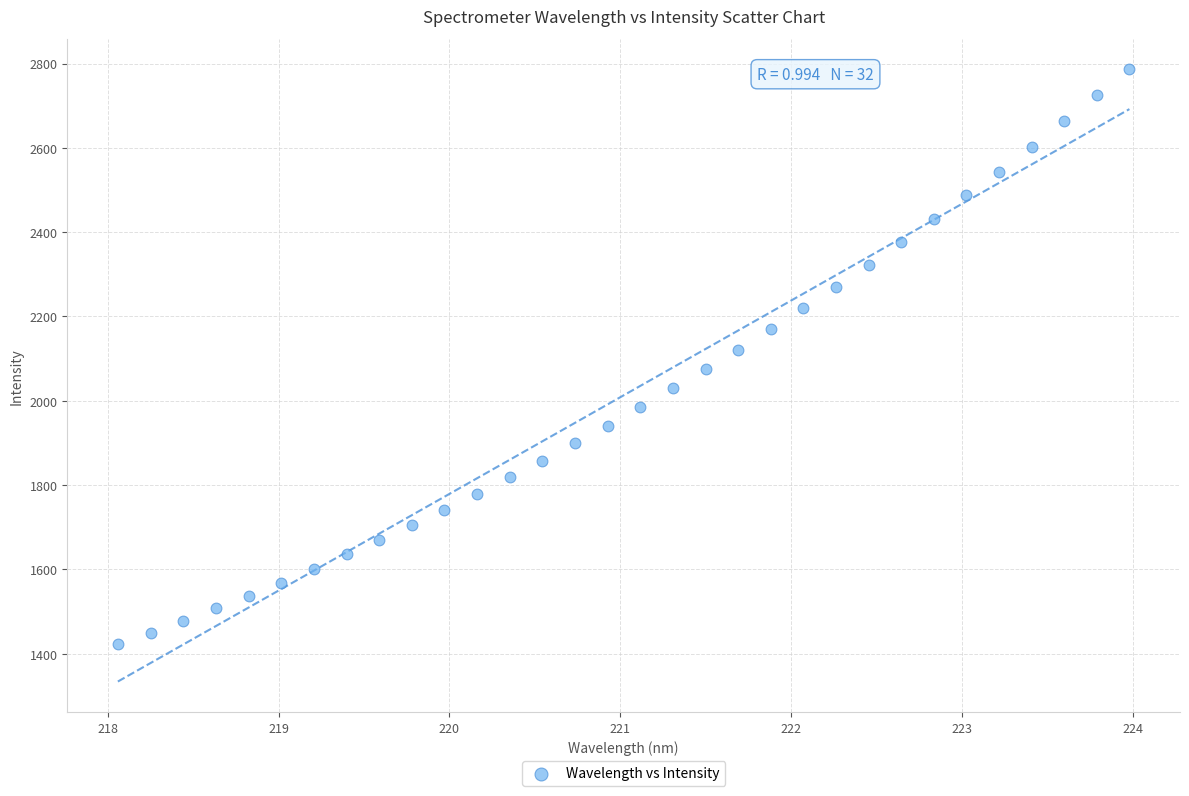

What is the range of Y values (max minus min)?

1362.8